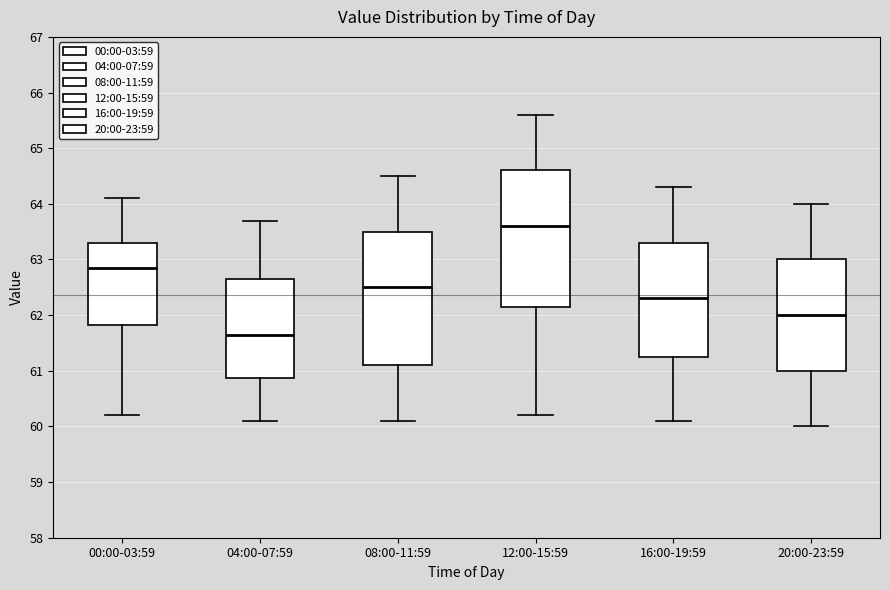

Where does the median line of the box for 20:00-23:59 sit on the y-axis? The values are not printed on the chart, so give them approximately, as read against the axis.

62.0